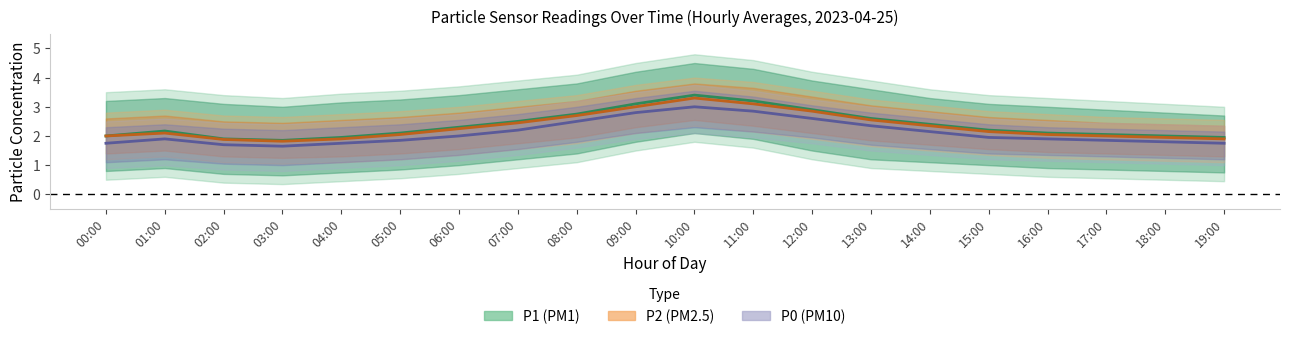

Which series changed the most between 04:00 and 15:00?

P1